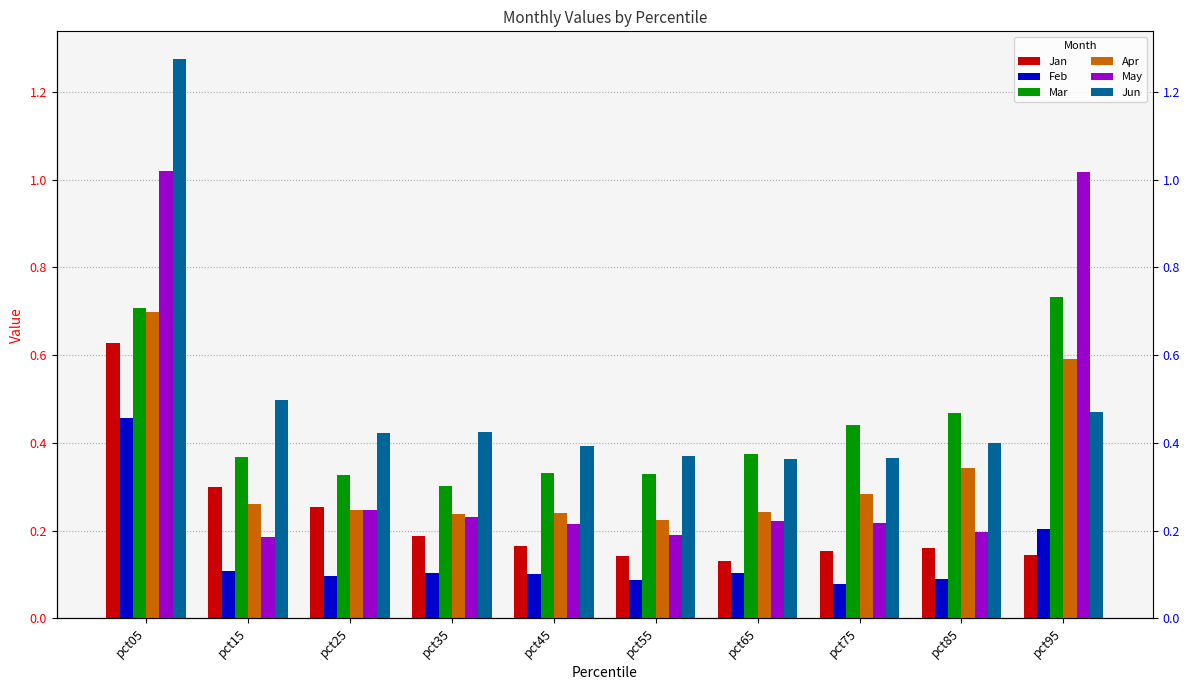

List the series in order of their peak value, highest first.

Jun, May, Mar, Apr, Jan, Feb